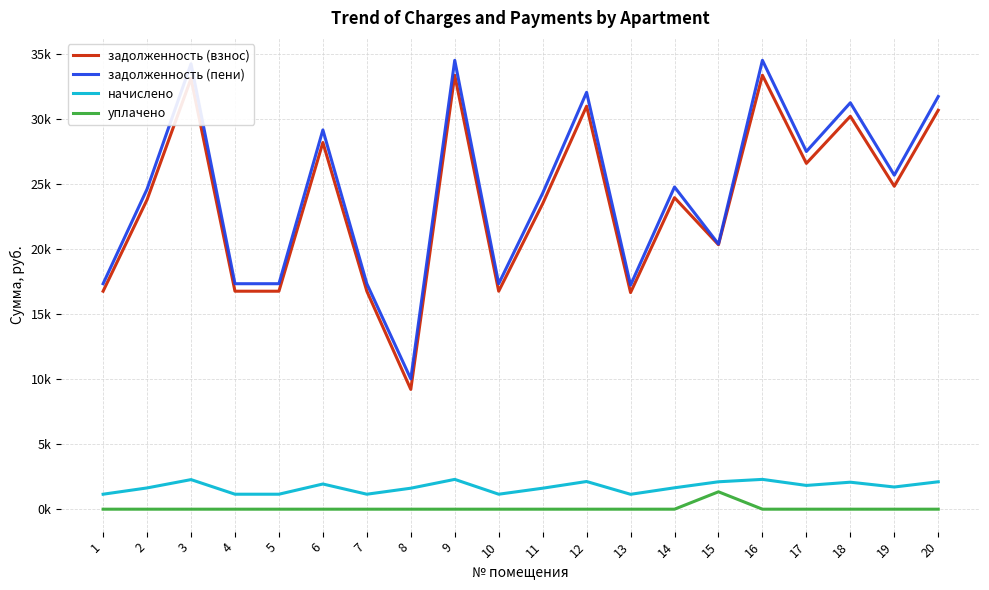

At 20, list the series in order from smallest to largest.

уплачено, начислено, задолженность (взнос), задолженность (пени)